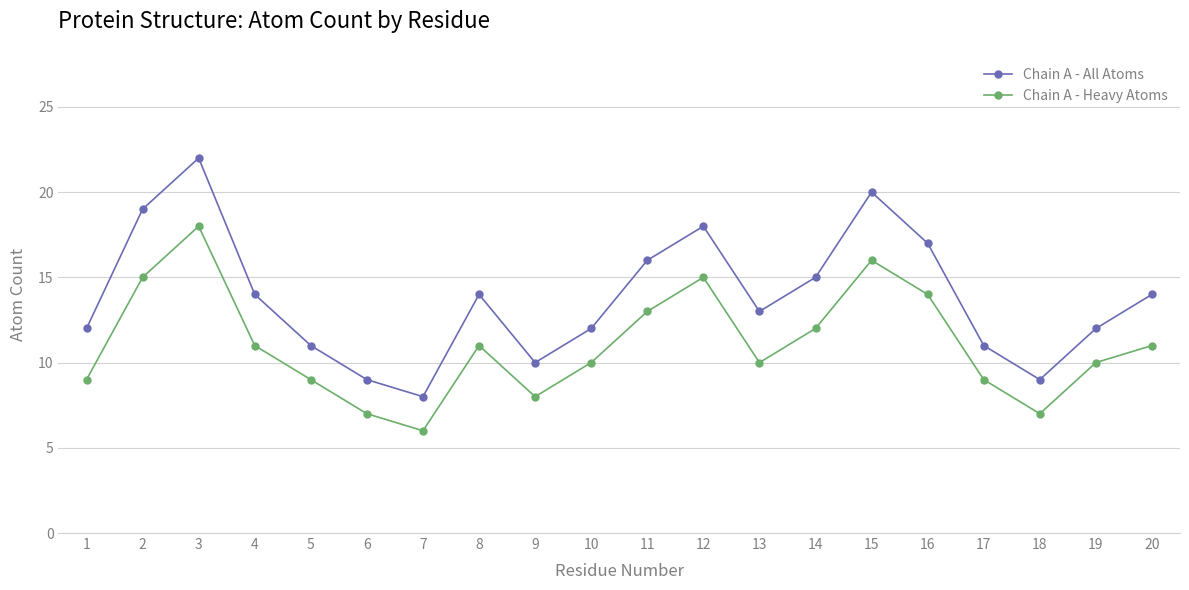

What is the sum of all Chain A - Heavy Atoms values?

221